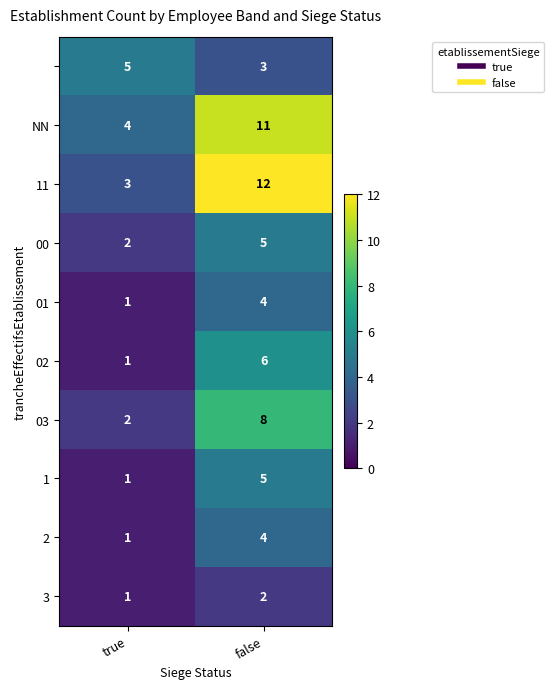

What is the greatest value displayed?

12